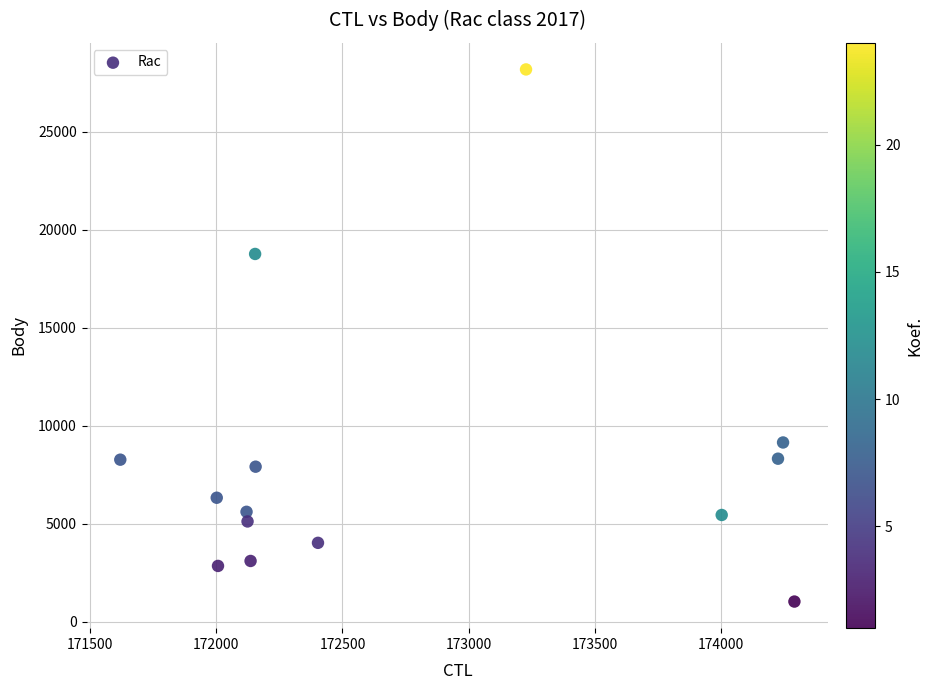

What Y value in the scatter plot is closest to 14599?

18761